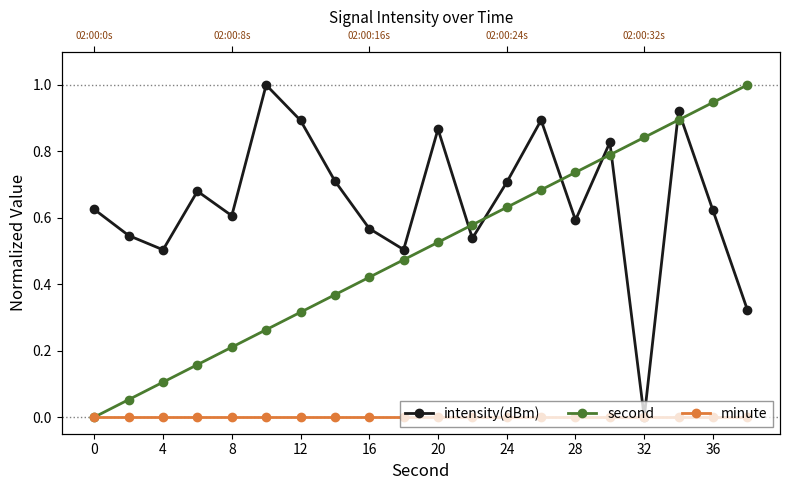

What is the difference between the maximum and minimum values in the second series?

1.0